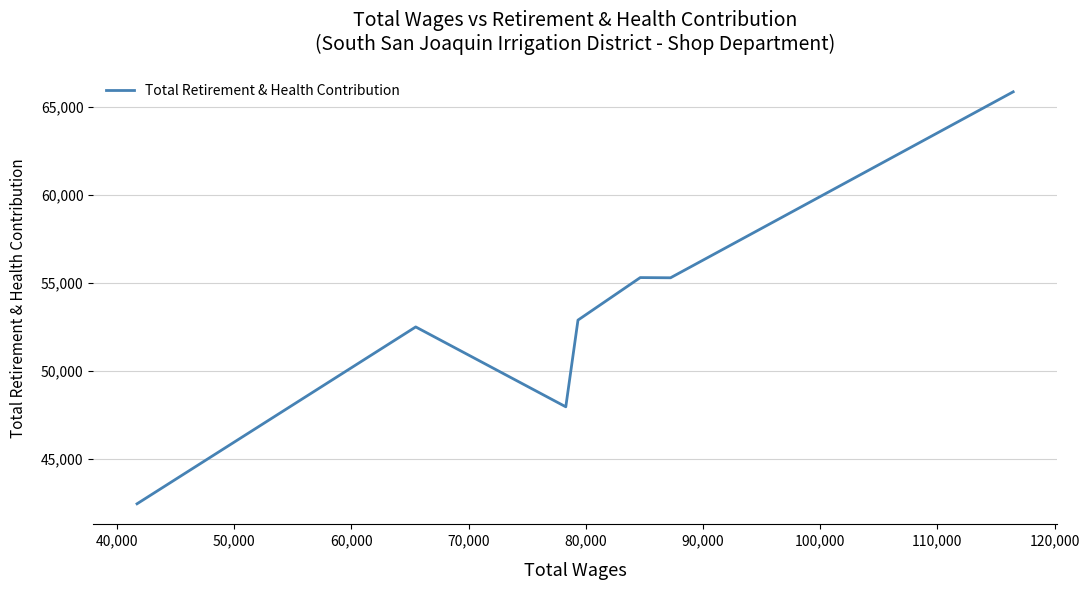

What is the greatest value displayed?

65867